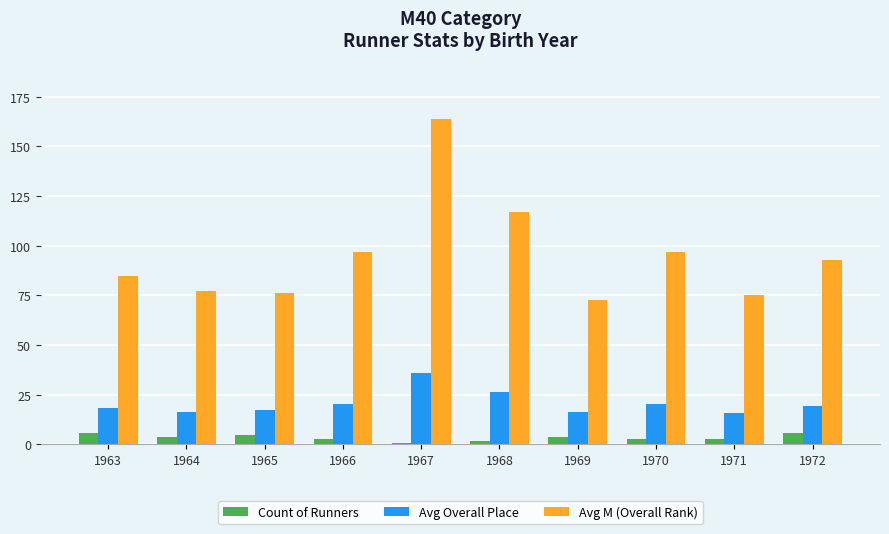

How many distinct data groups are displayed?

3